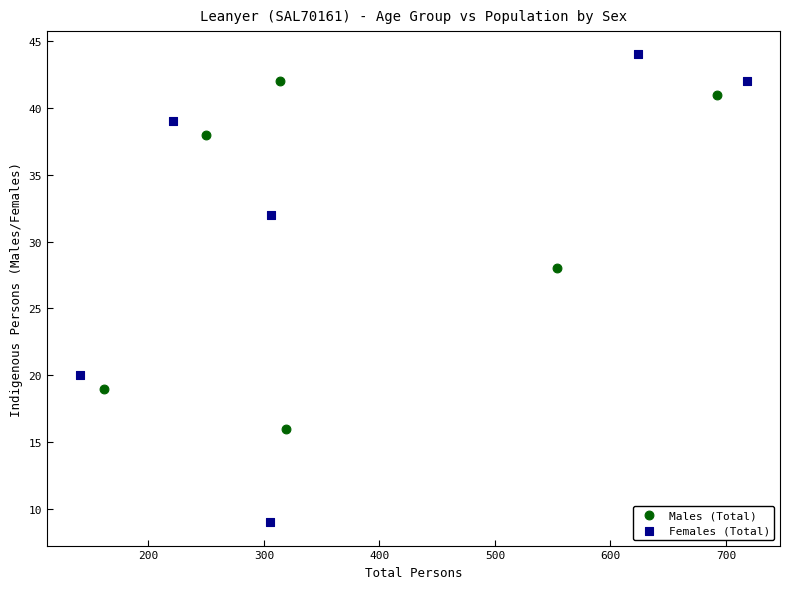

Which series reaches the minimum Y coordinate?

Females (Total)